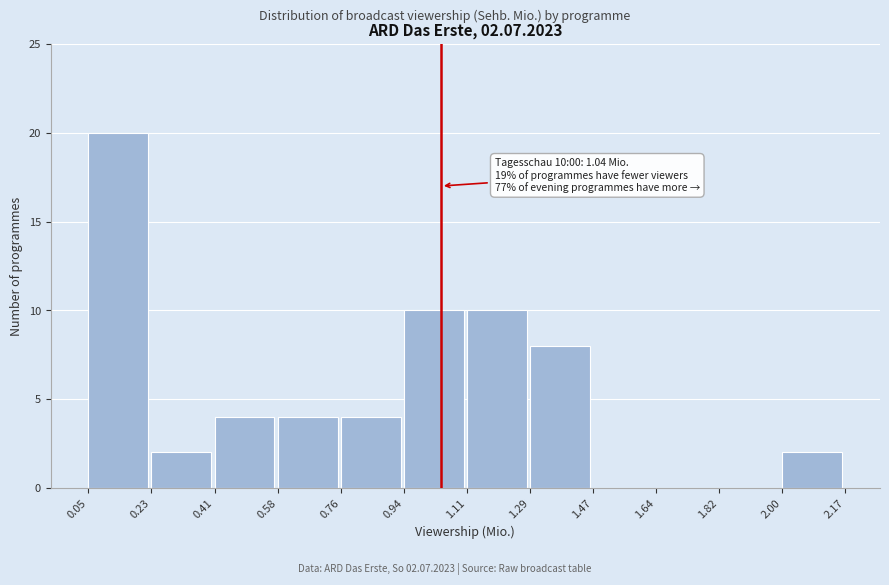

Which range on the x-axis has the tallest bar?

0.05 to 0.23